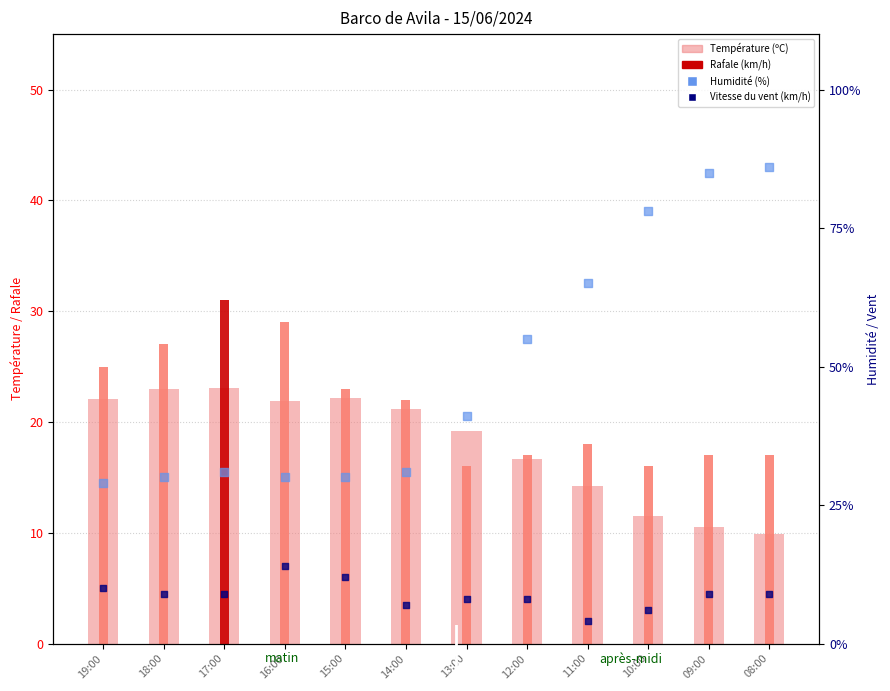

Which series has the largest total across all categories?

Humidité (%)